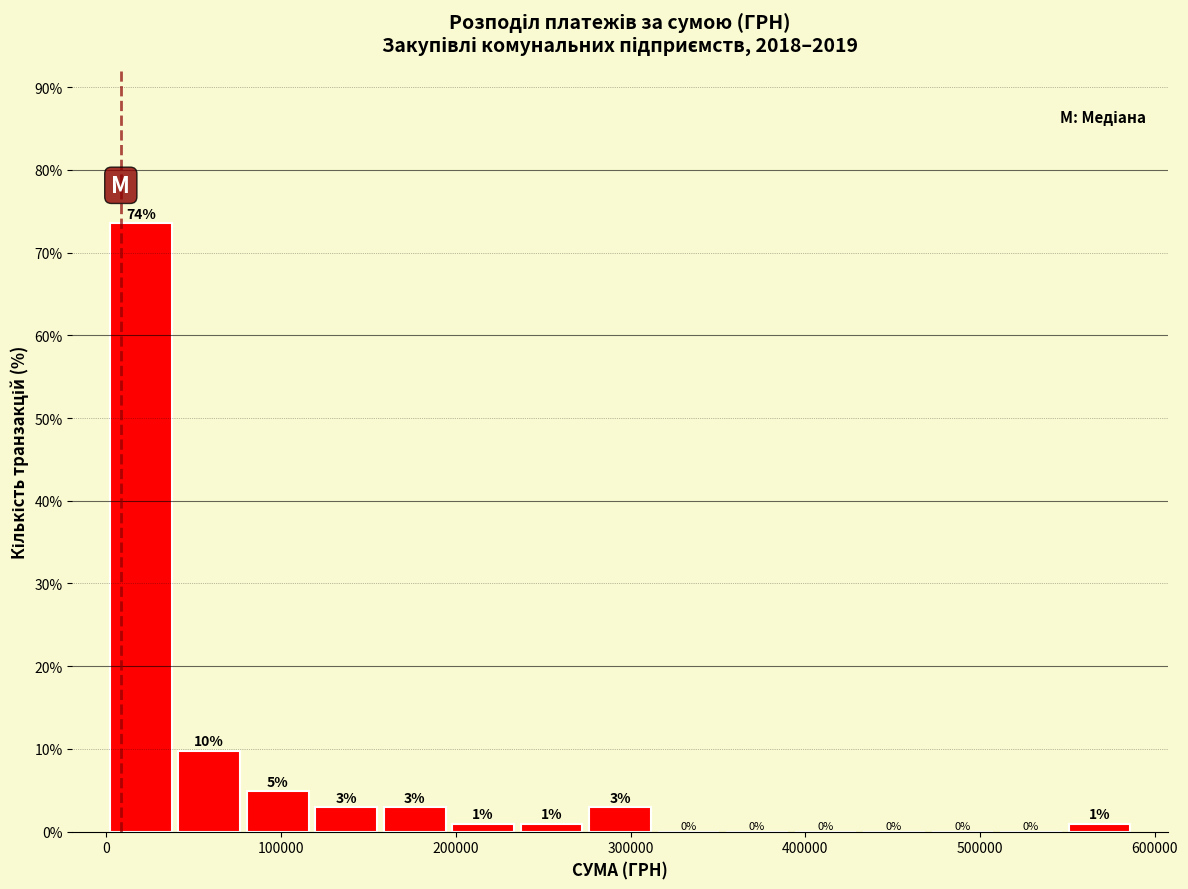

Read against the x-axis, roughly where is the centre of the tallest bar?

20000